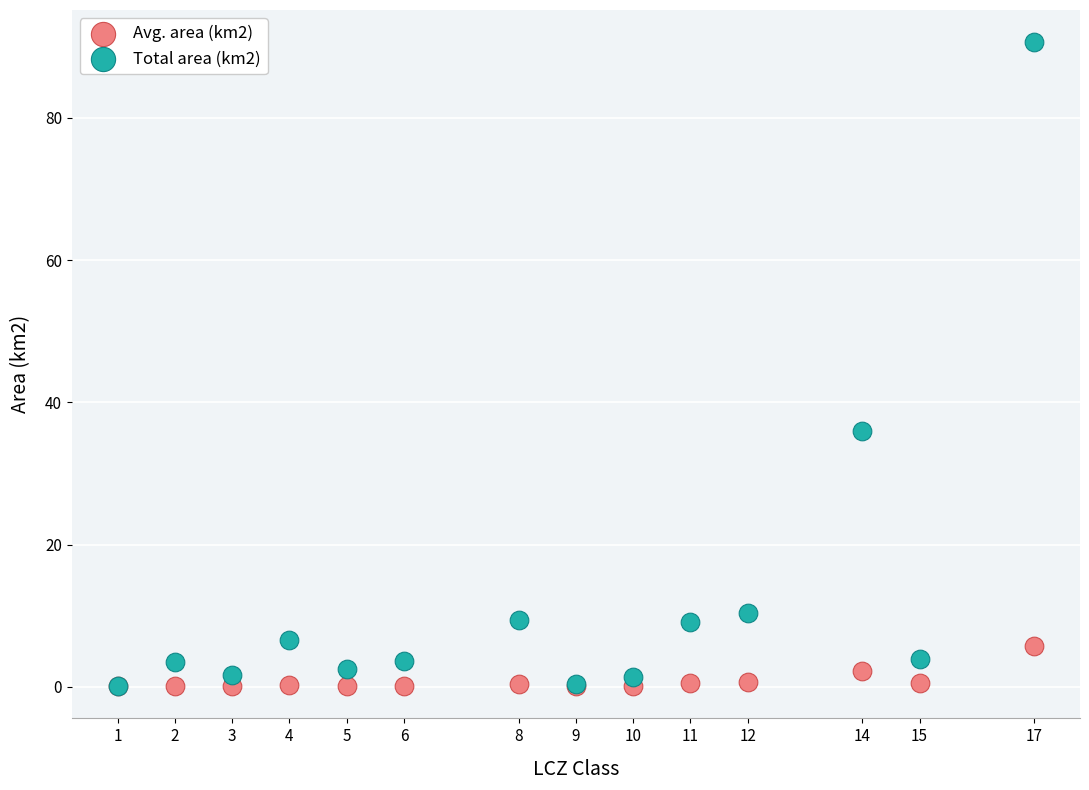

Which series reaches the maximum Y coordinate?

Total area (km2)